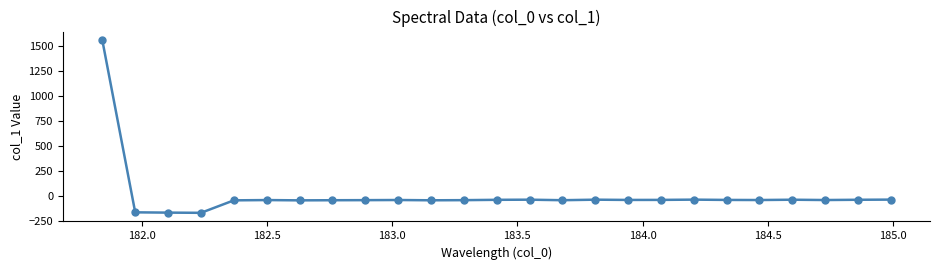

What is the value of the 18th point from the left?

-41.4